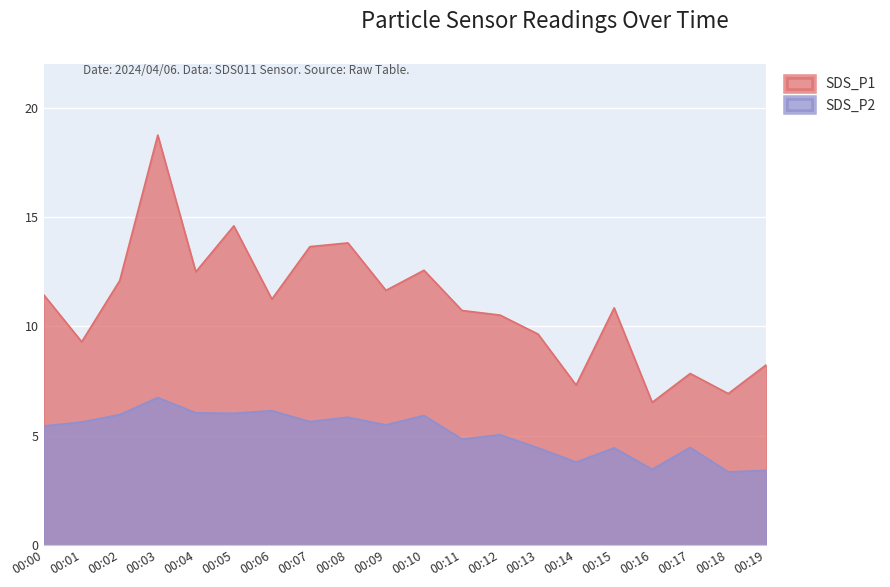

In SDS_P1, how many points are higher than both neighbors (excluding endpoints)?

6